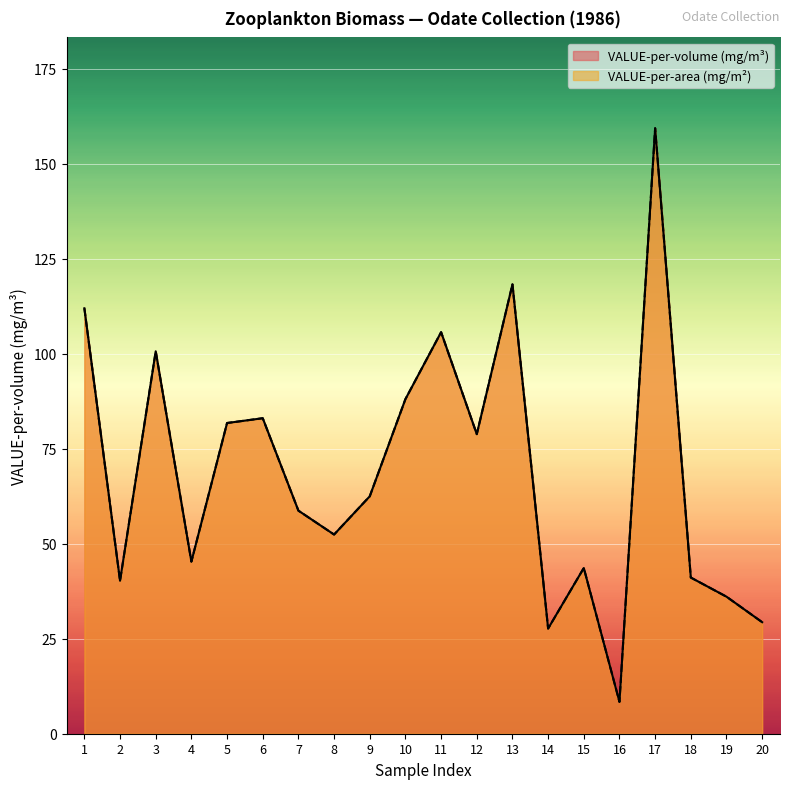

Count the number of data series in this chart.

2